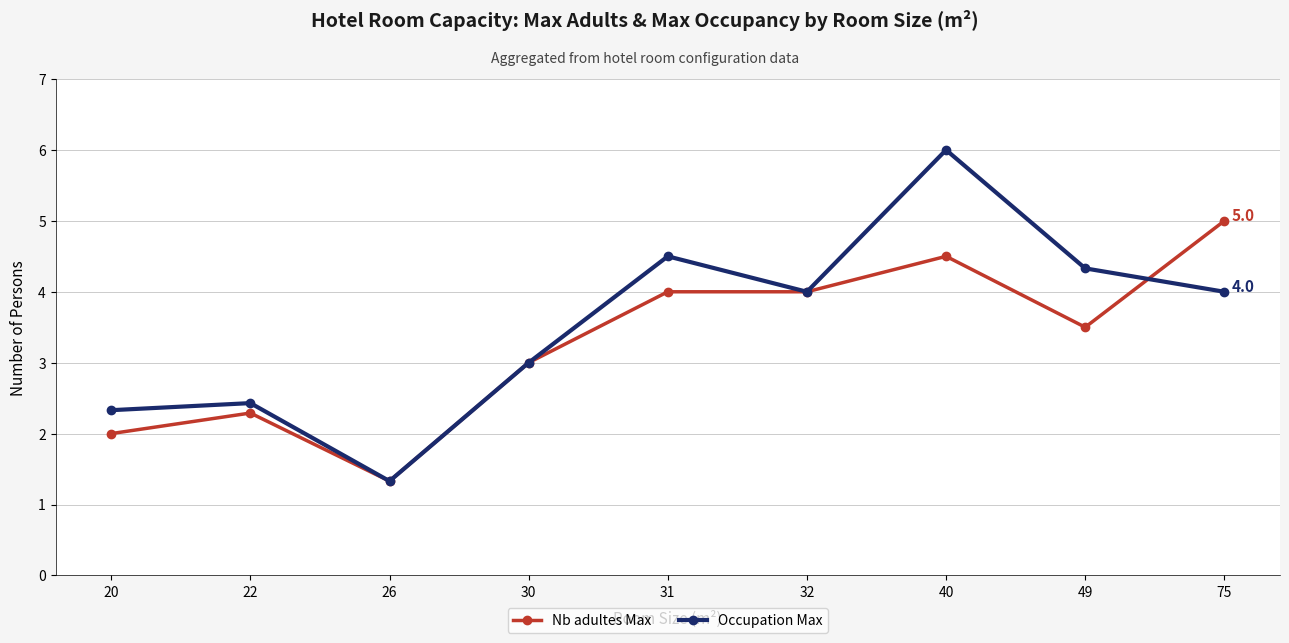

Reading left to right, what are all the values shown in this chart?

Nb adultes Max: 20=2.0	22=2.3	26=1.3	30=3.0	31=4.0	32=4.0	40=4.5	49=3.5	75=5.0
Occupation Max: 20=2.3	22=2.4	26=1.3	30=3.0	31=4.5	32=4.0	40=6.0	49=4.3	75=4.0